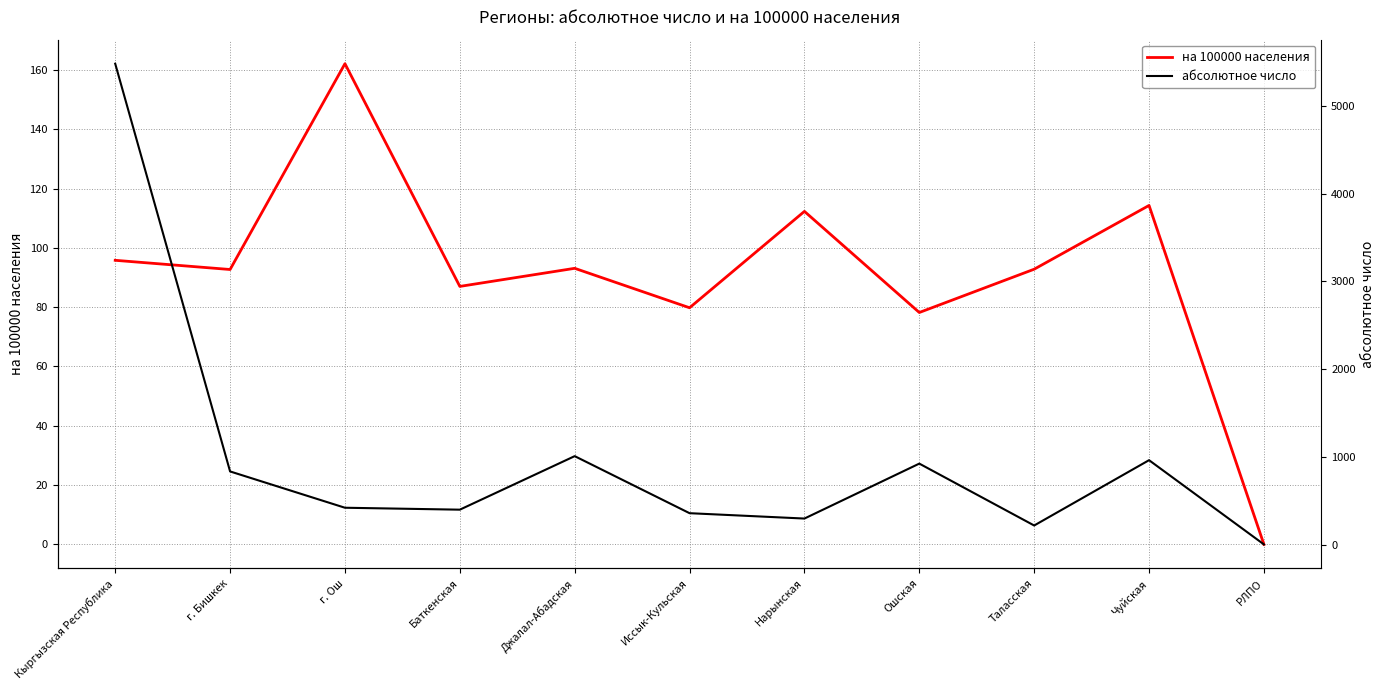

How many data points in на 100000 населения are above 92?

7